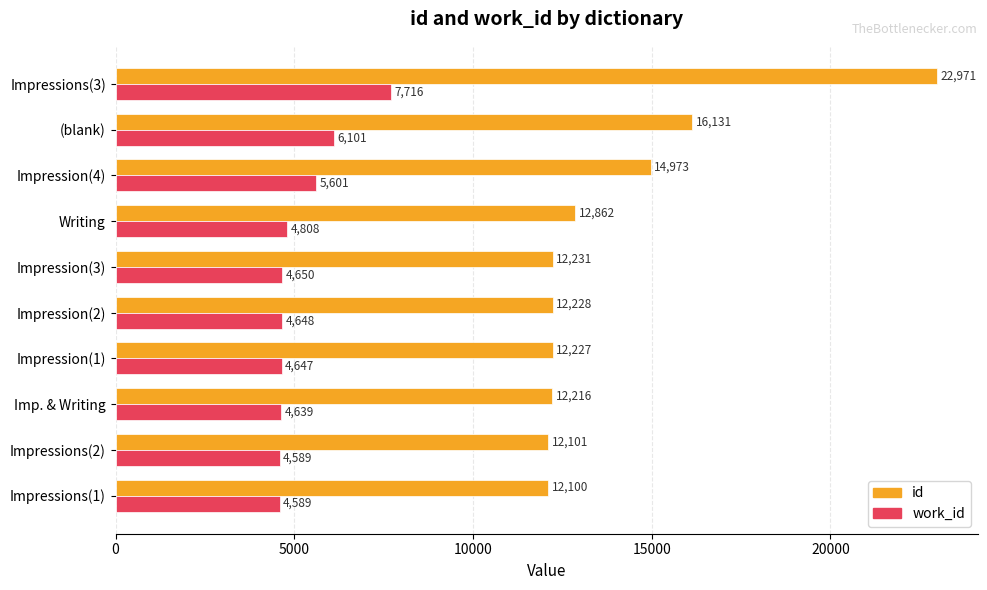

What is the difference between the highest and lowest values at Impression(1)?

7580